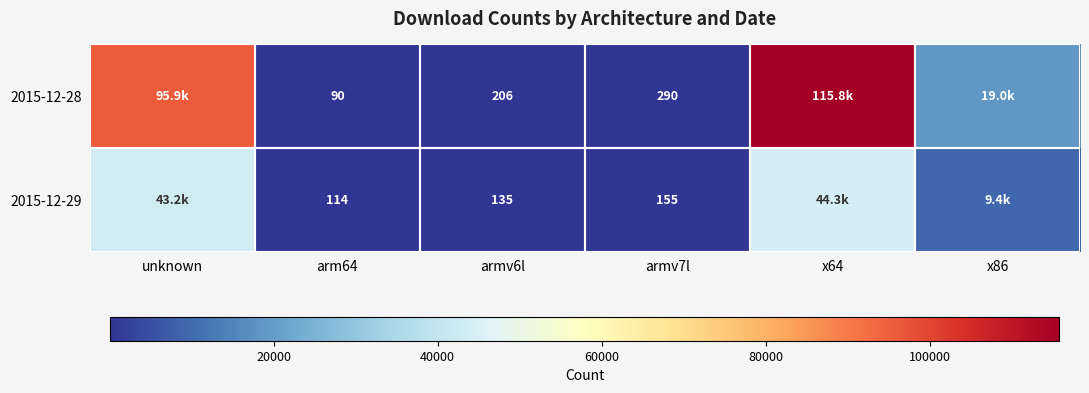

True or false: 2015-12-28 has a value of 90 at arm64.

True